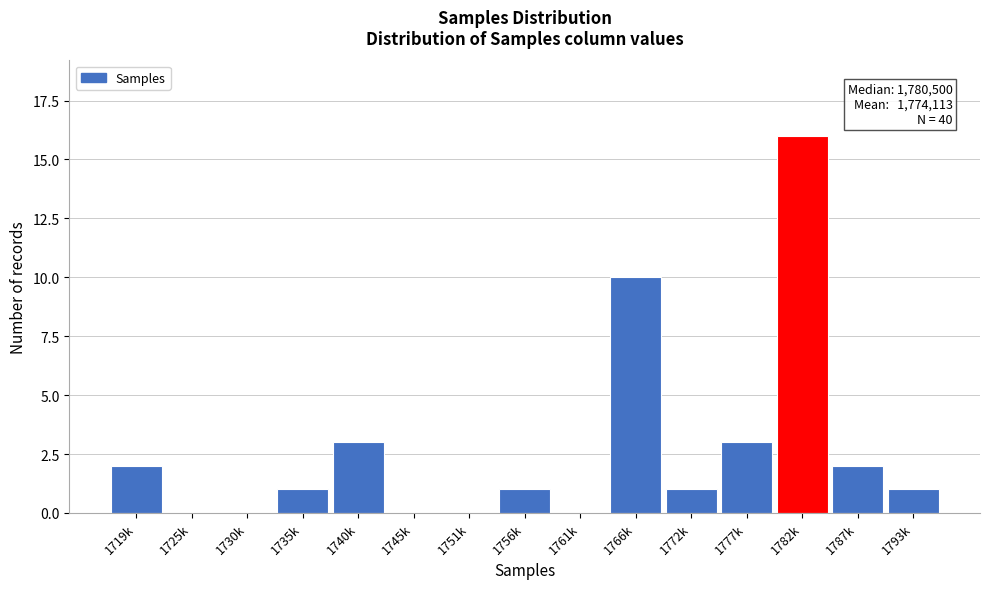

Reading right to left, transcribe all the data shown in this chart.

1793k=1	1787k=2	1782k=16	1777k=3	1772k=1	1766k=10	1761k=0	1756k=1	1751k=0	1745k=0	1740k=3	1735k=1	1730k=0	1725k=0	1719k=2